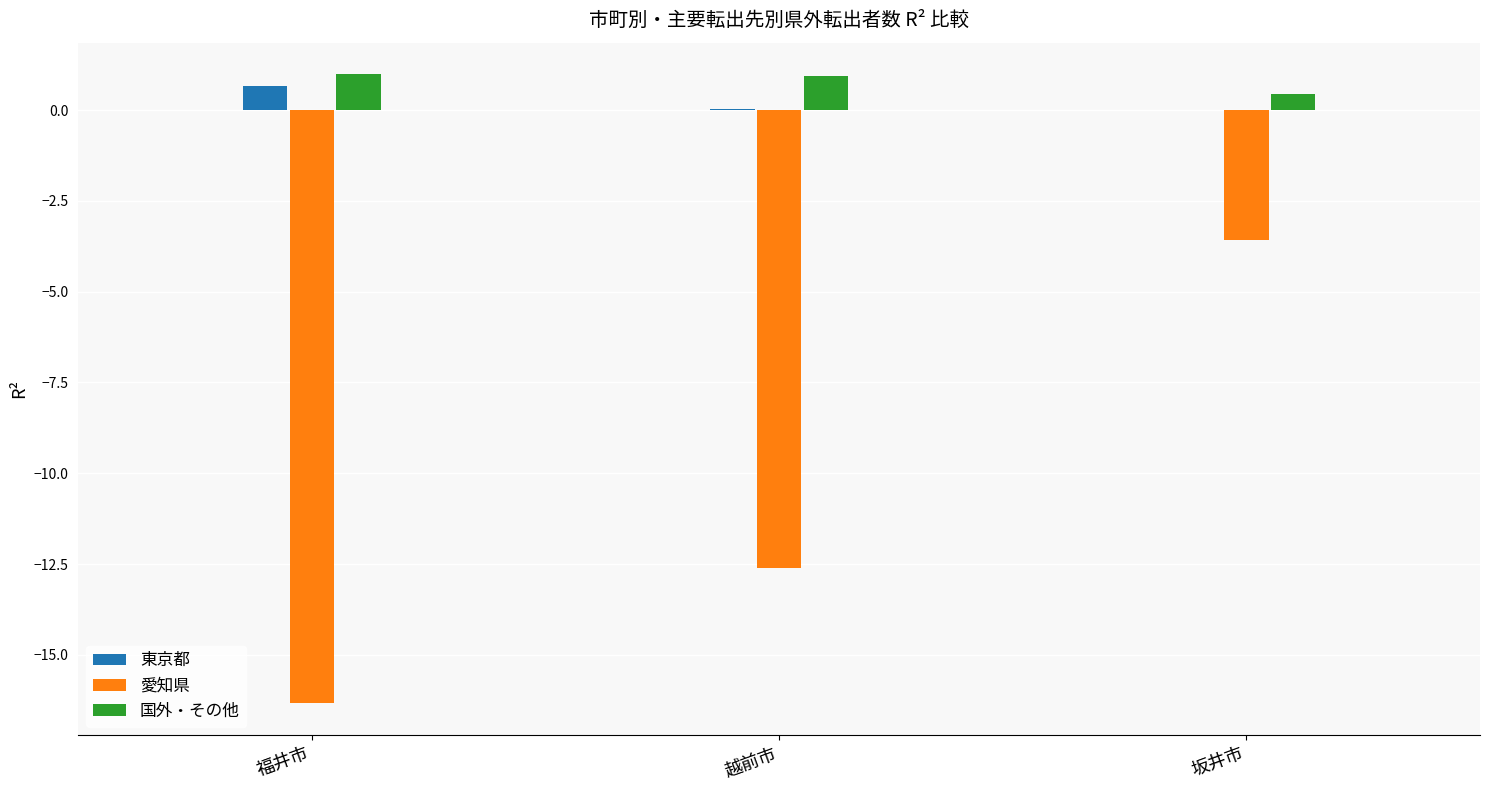

Count the number of categories in the chart.

3